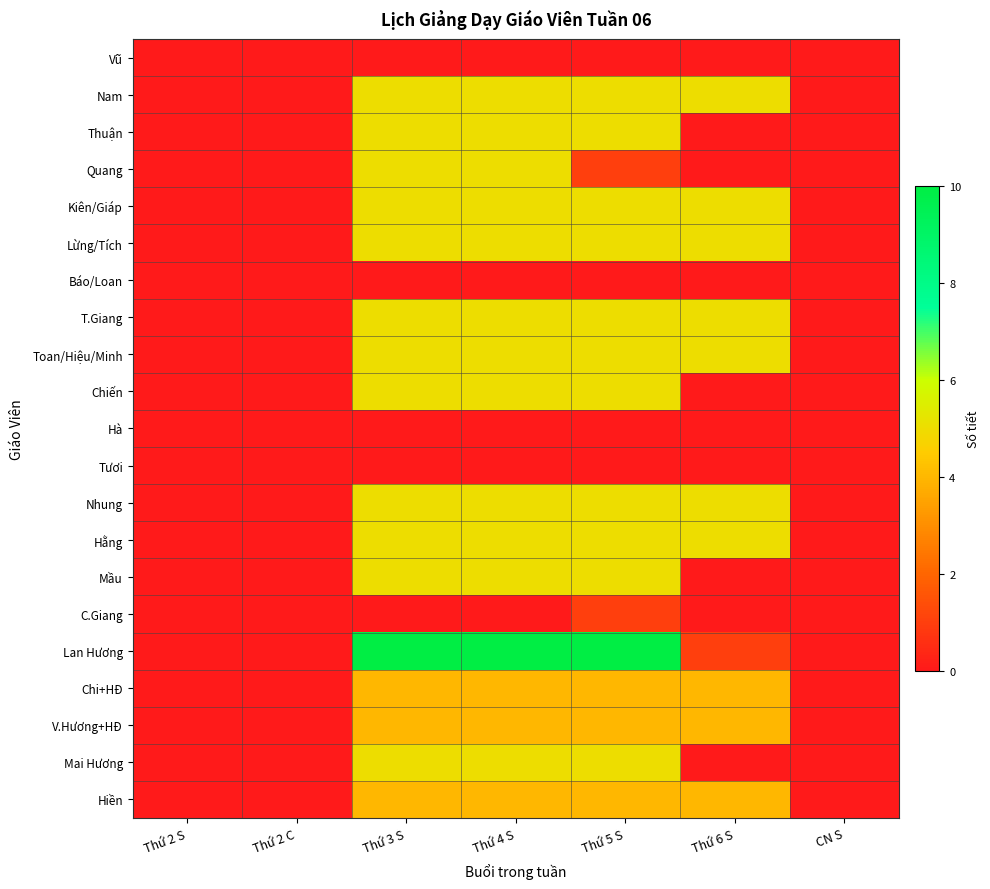

At how many categories does at least one series exceed 4?

4